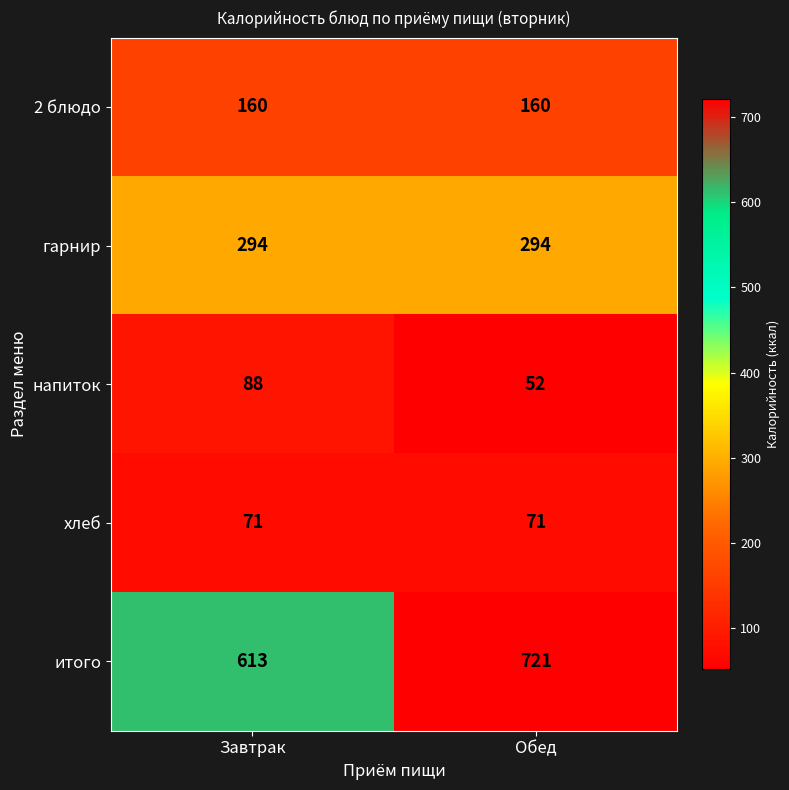

Which series has the widest spread of values?

итого